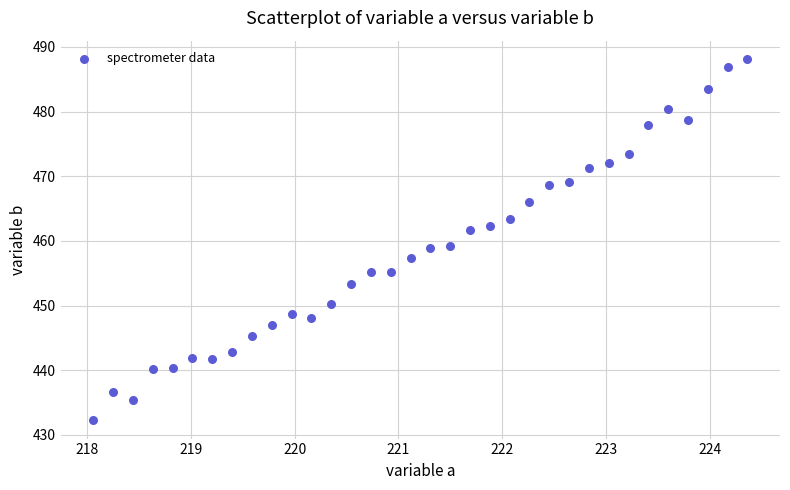

What is the range of X values (max minus min)?

6.3